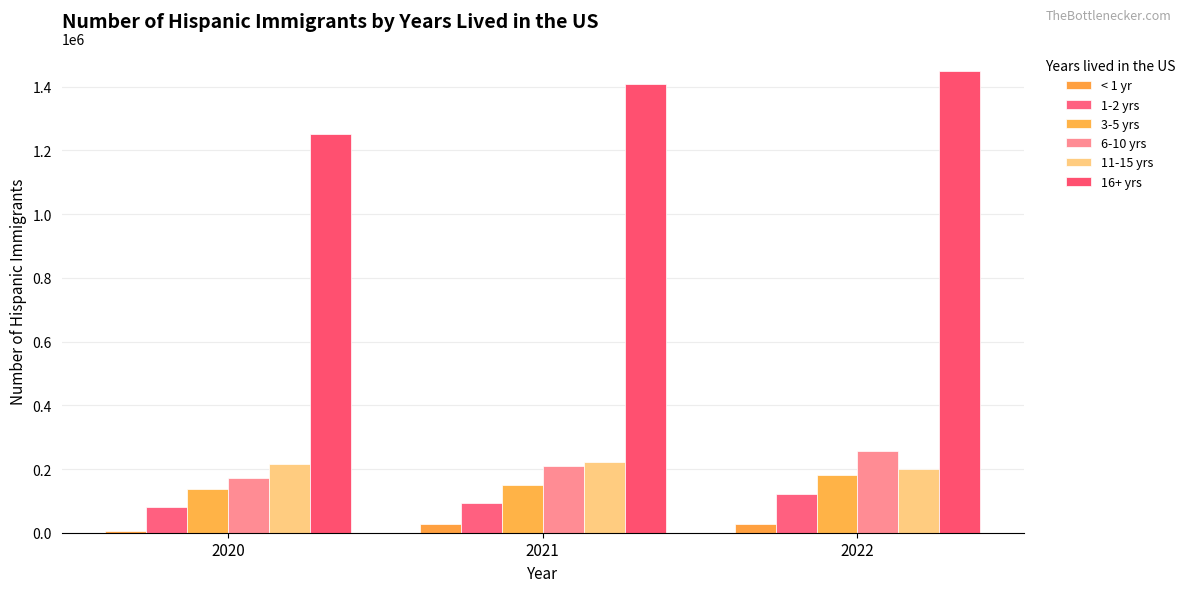

How many 6-10 yrs values are between 172850 and 256023?

3